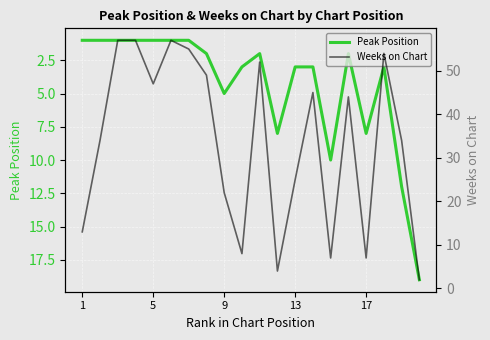

What is the lowest value of the Weeks on Chart series?

2